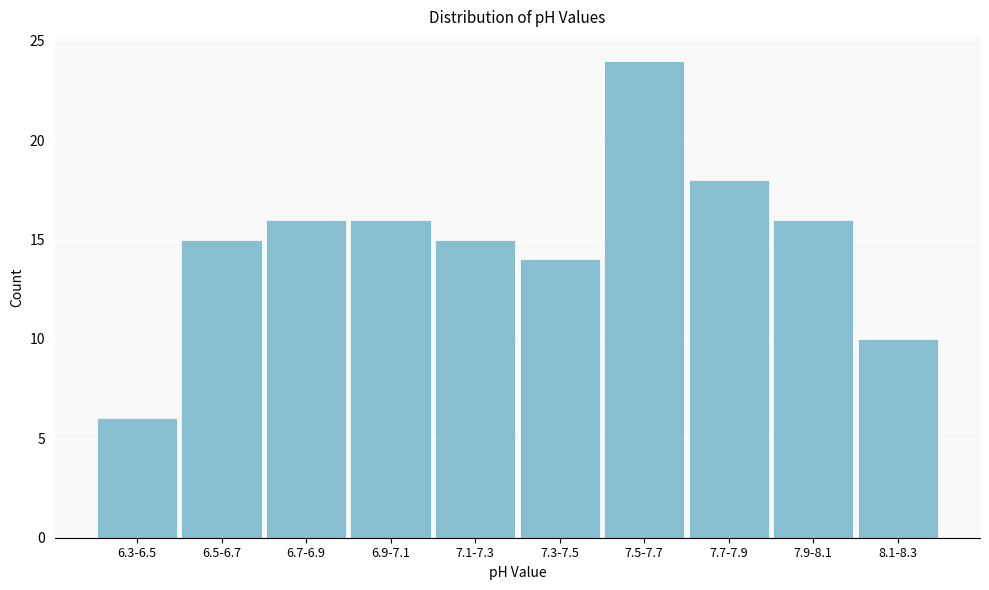

Reading left to right, extract all data points from this chart.

6	15	16	16	15	14	24	18	16	10